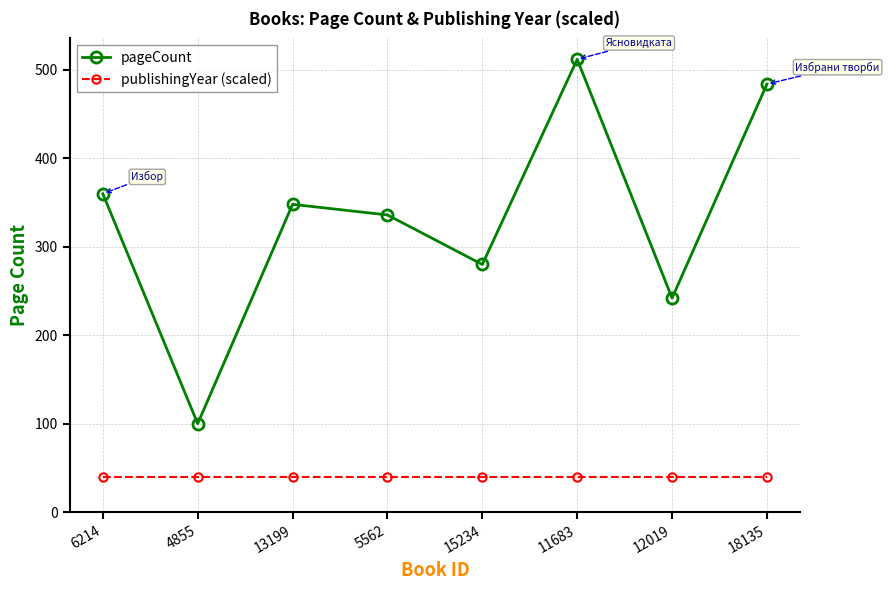

List the series in order of their peak value, highest first.

pageCount, publishingYear (scaled)